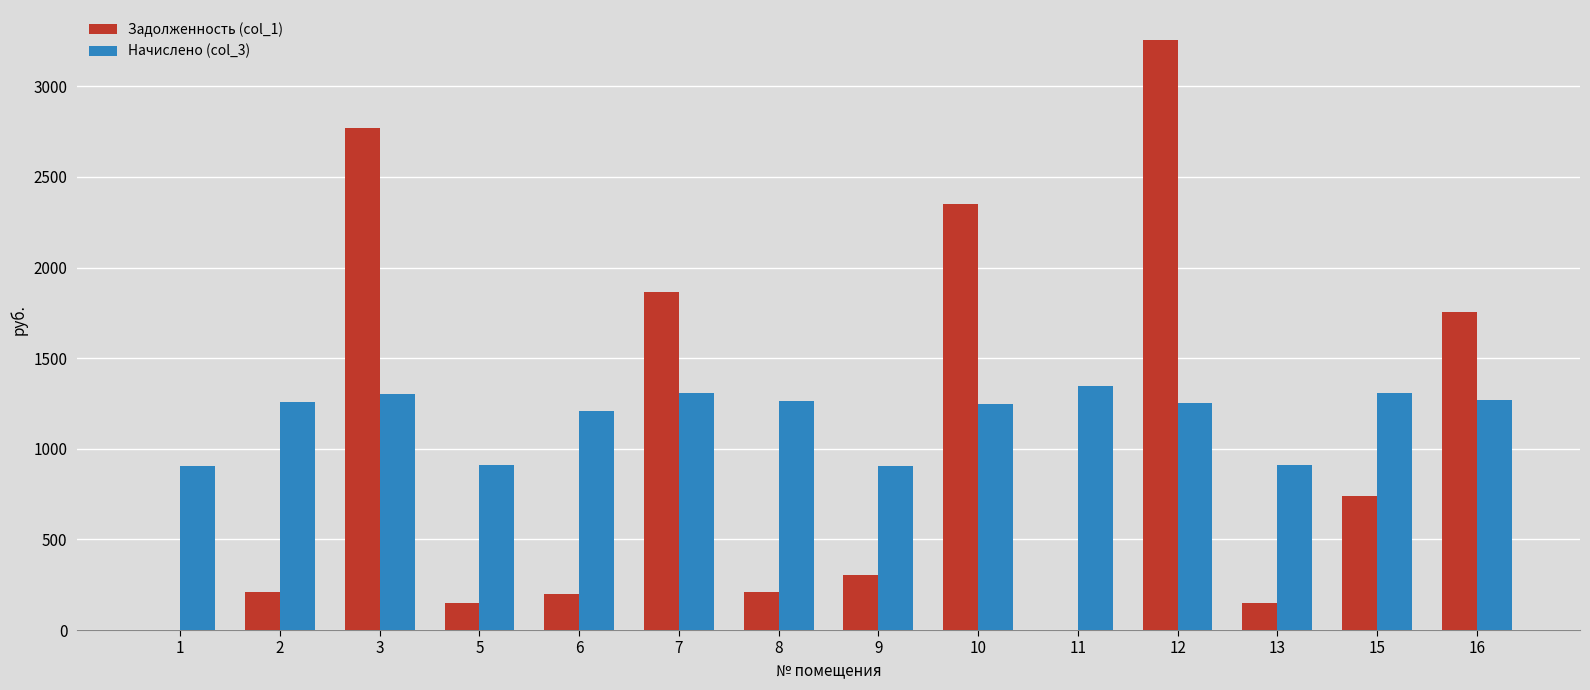

What are all the series names shown in the legend?

Задолженность (col_1), Начислено (col_3)